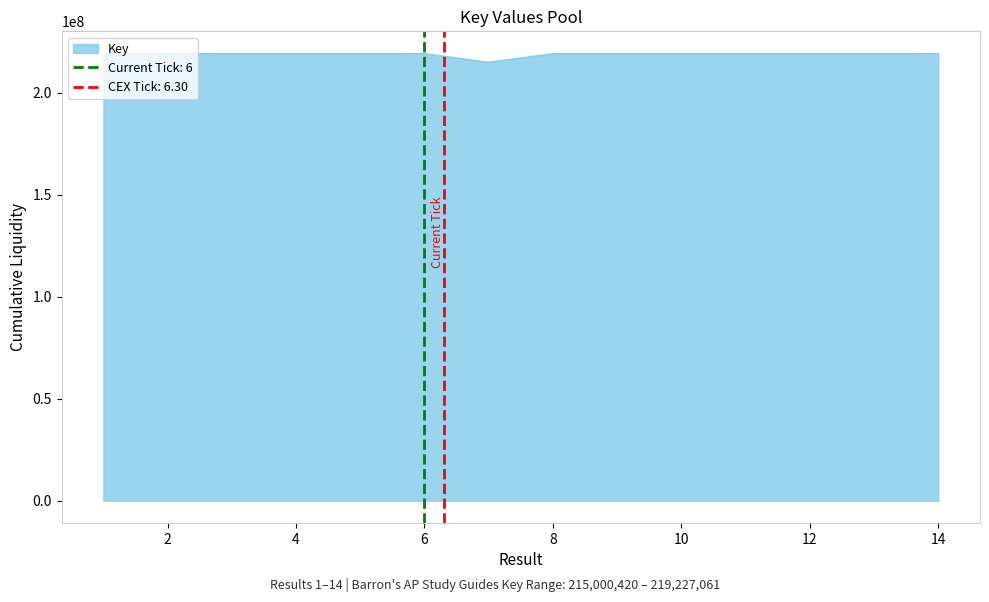

Between 6 and 11, which is larger?

6